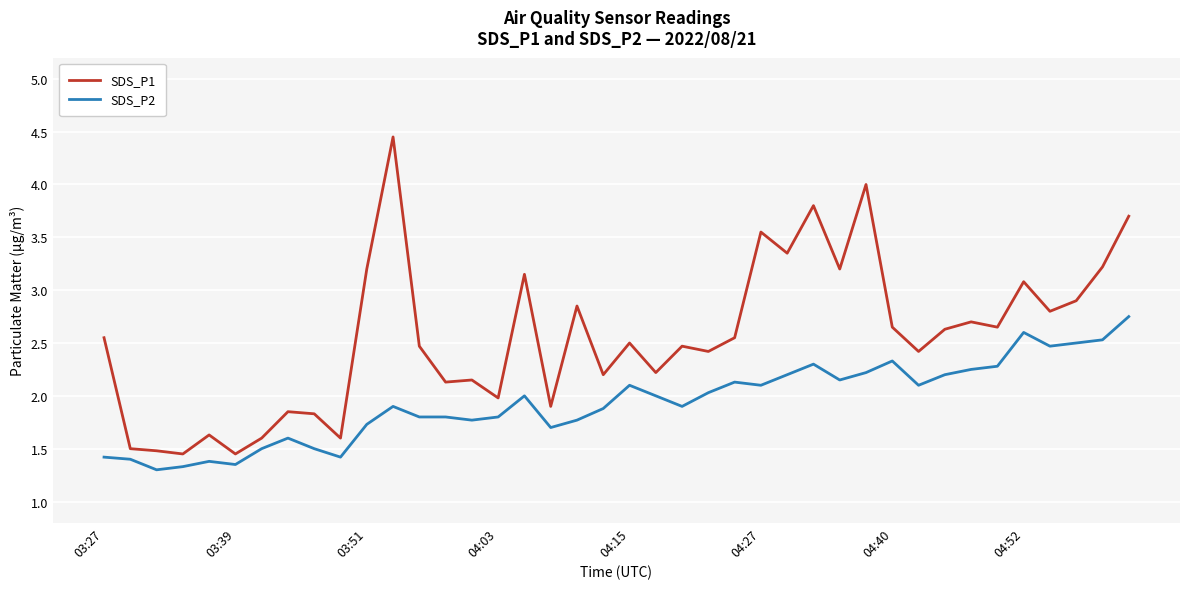

True or false: SDS_P1 and SDS_P2 cross at least once.

False